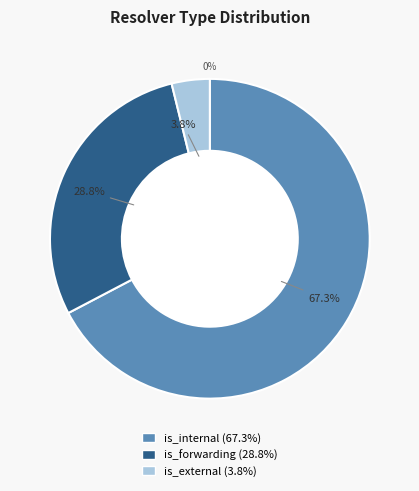

To the nearest percent, what is the combined percentage of is_external and is_internal?

71%